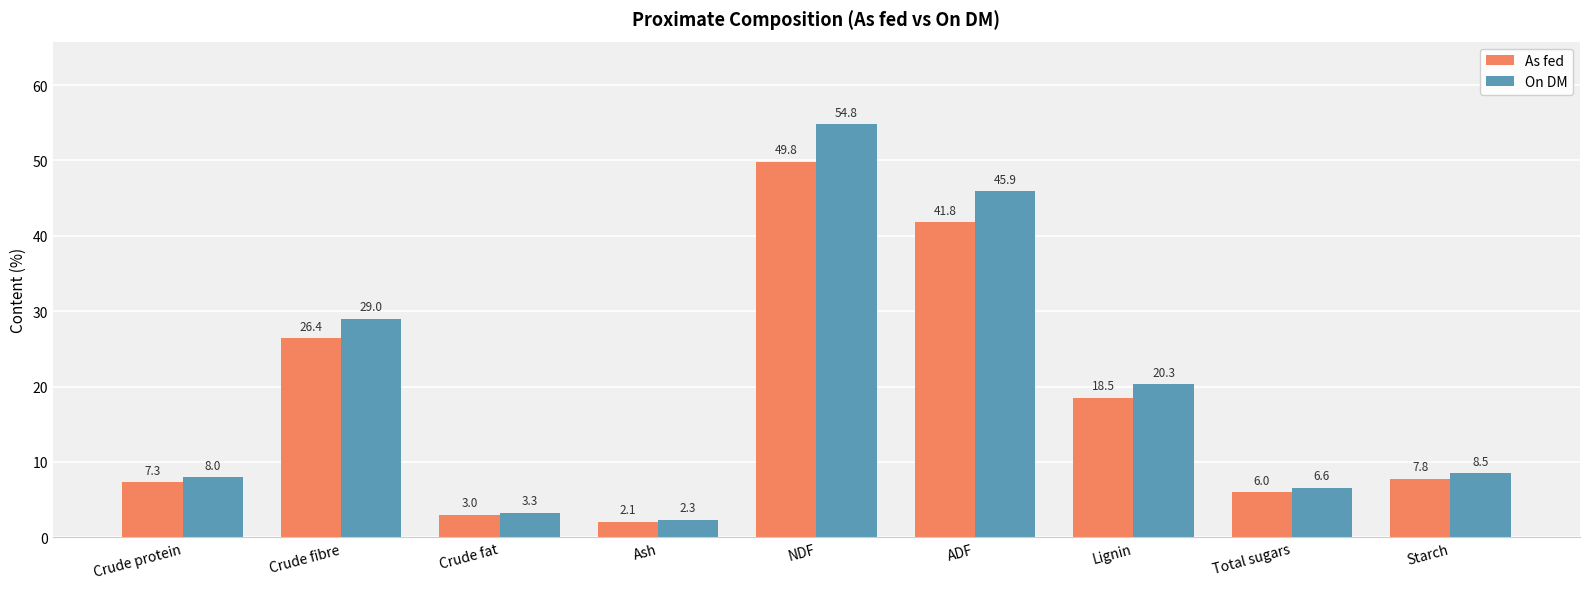

Is the value of As fed at Lignin greater than the value of On DM at Crude protein?

Yes